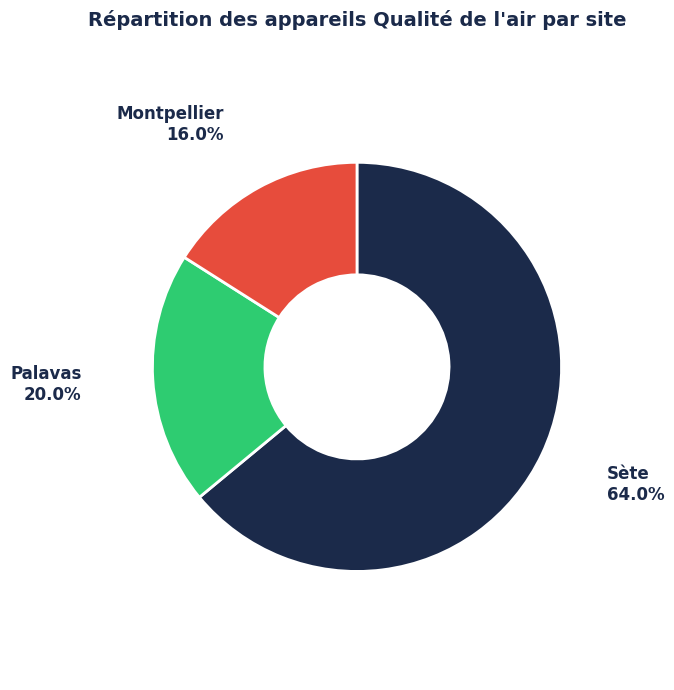

What is the smallest slice in the pie chart?

Montpellier